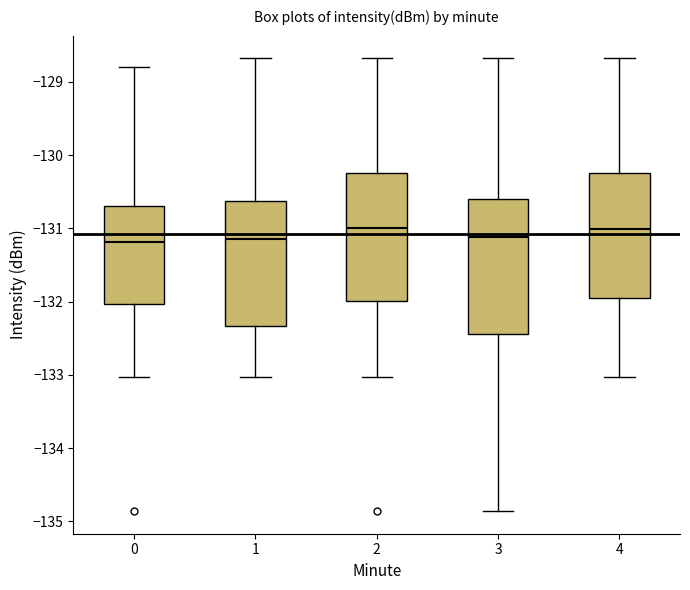

Where does the median line of the box at x = 3 sit on the y-axis? The values are not printed on the chart, so give them approximately, as read against the axis.

-131.1